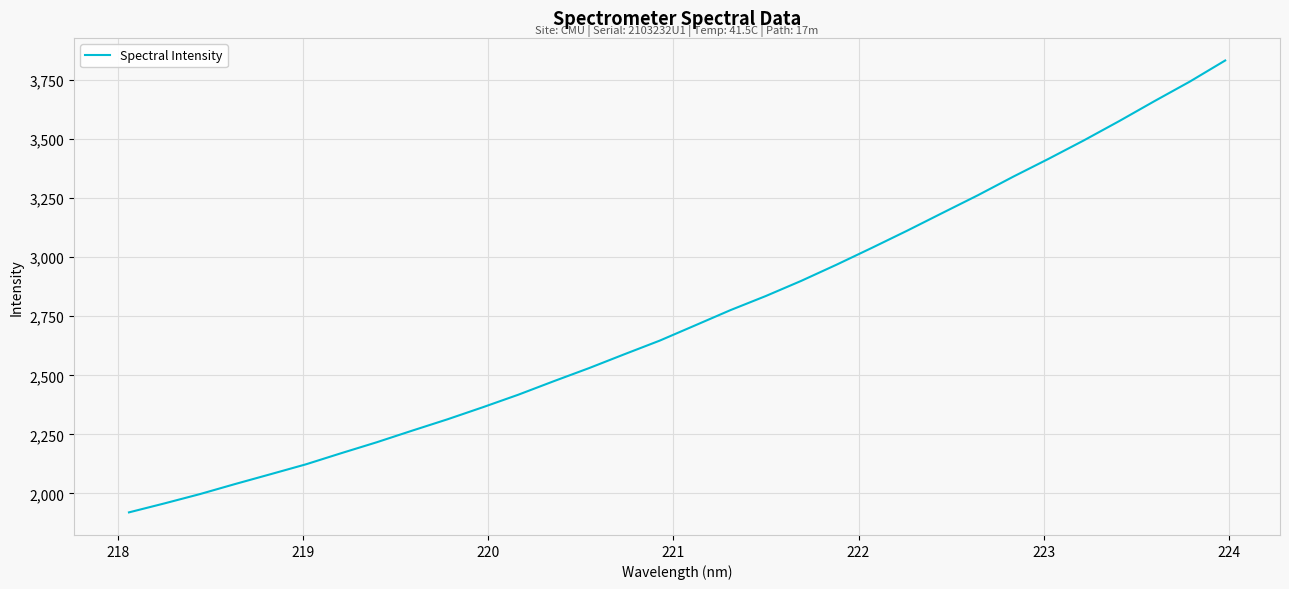

Does the chart display data point markers on the line(s)?

No